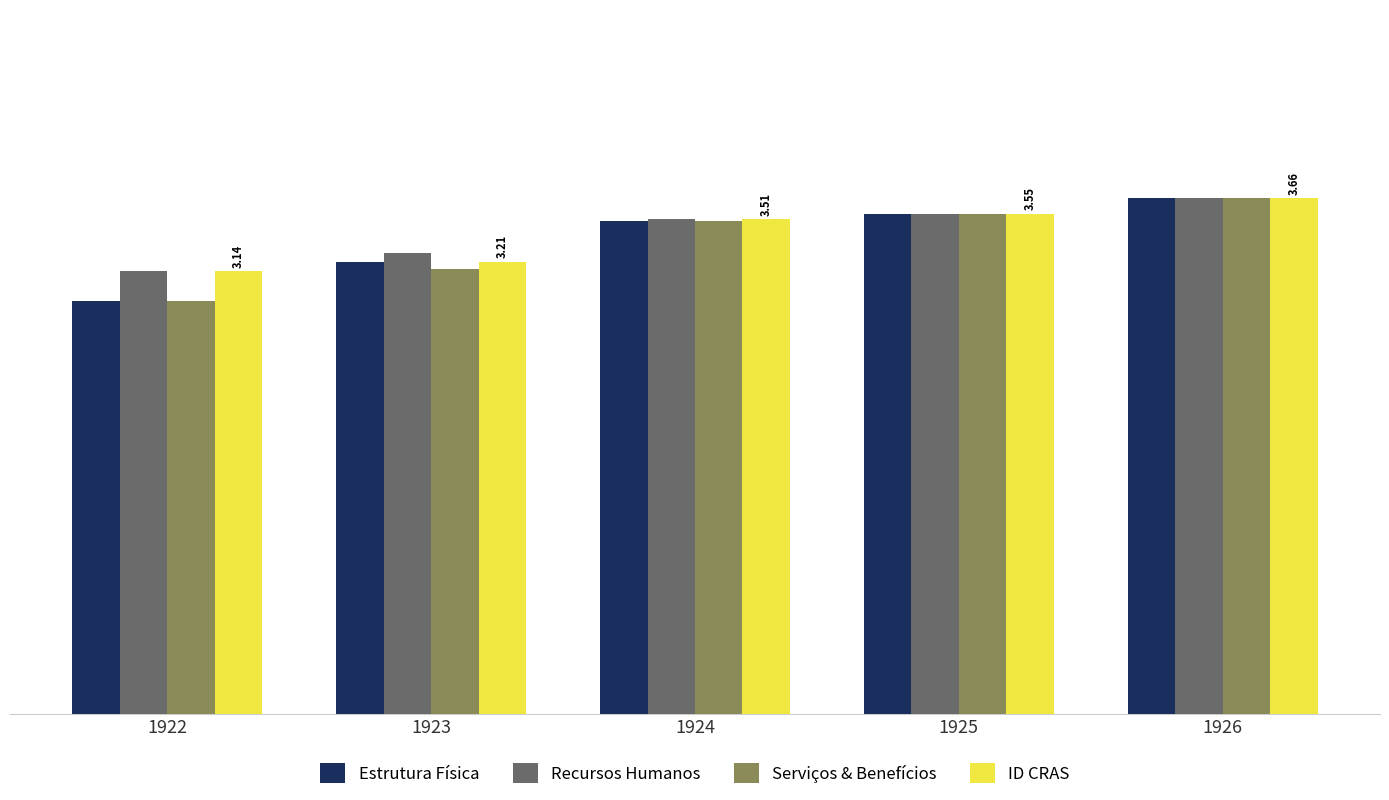

Which category has the highest value in the ID CRAS series?

1926